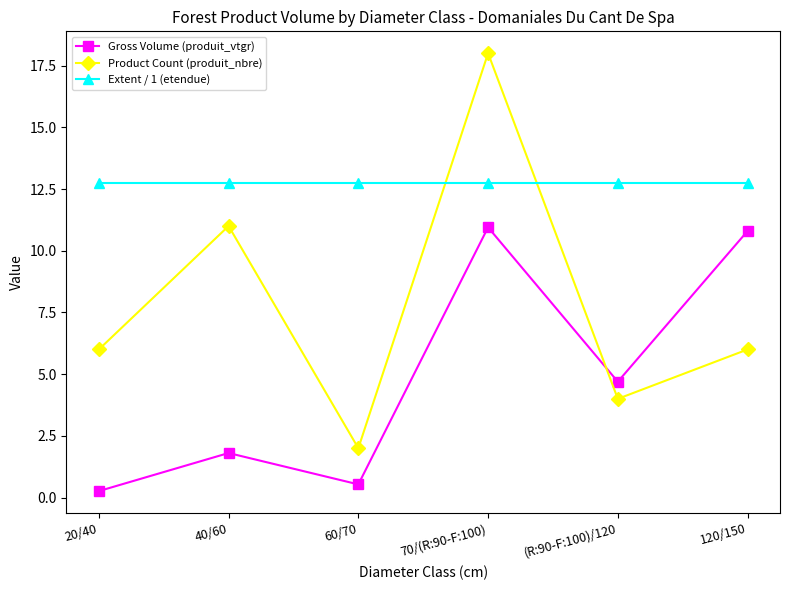

How many data points in Gross Volume (produit_vtgr) are less than 4?

3